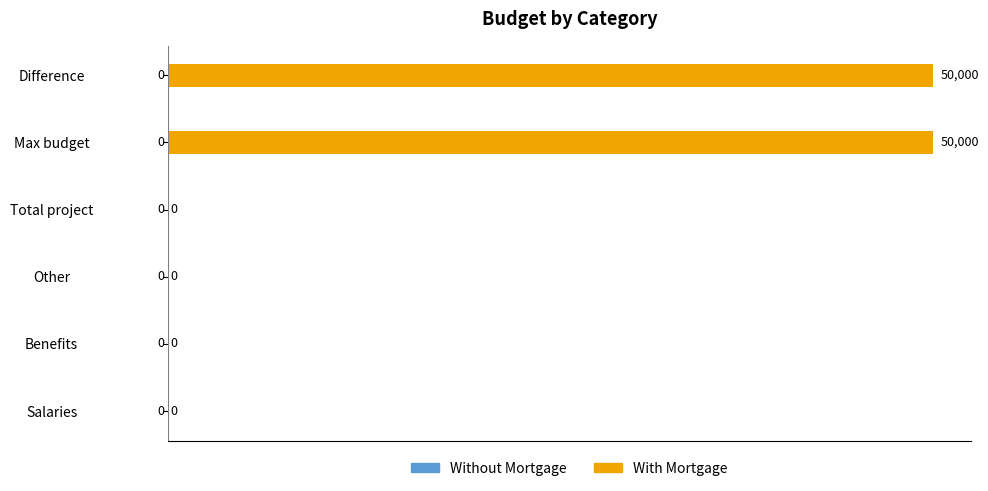

Are the bars horizontal?

Yes